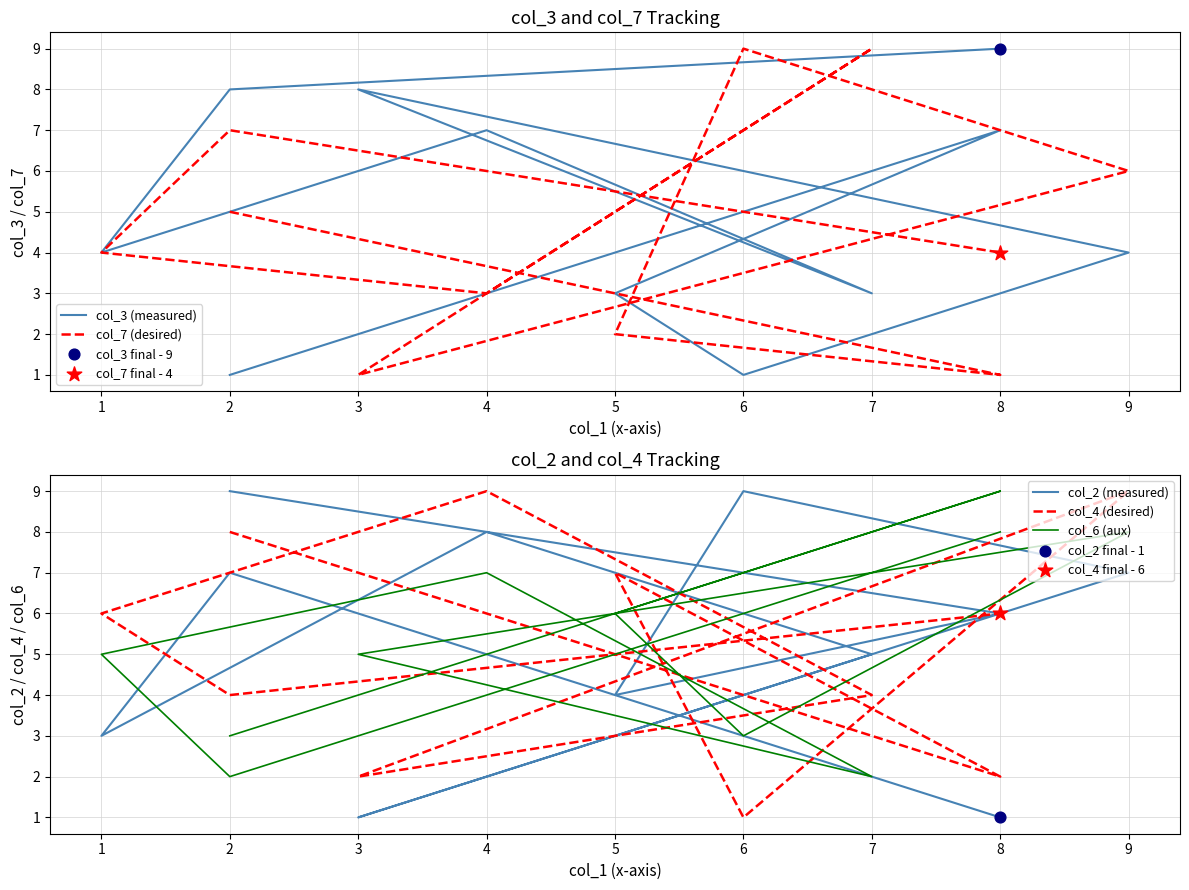

Is the value of col_2 (measured) at 9 greater than the value of col_6 (aux) at 7?

Yes